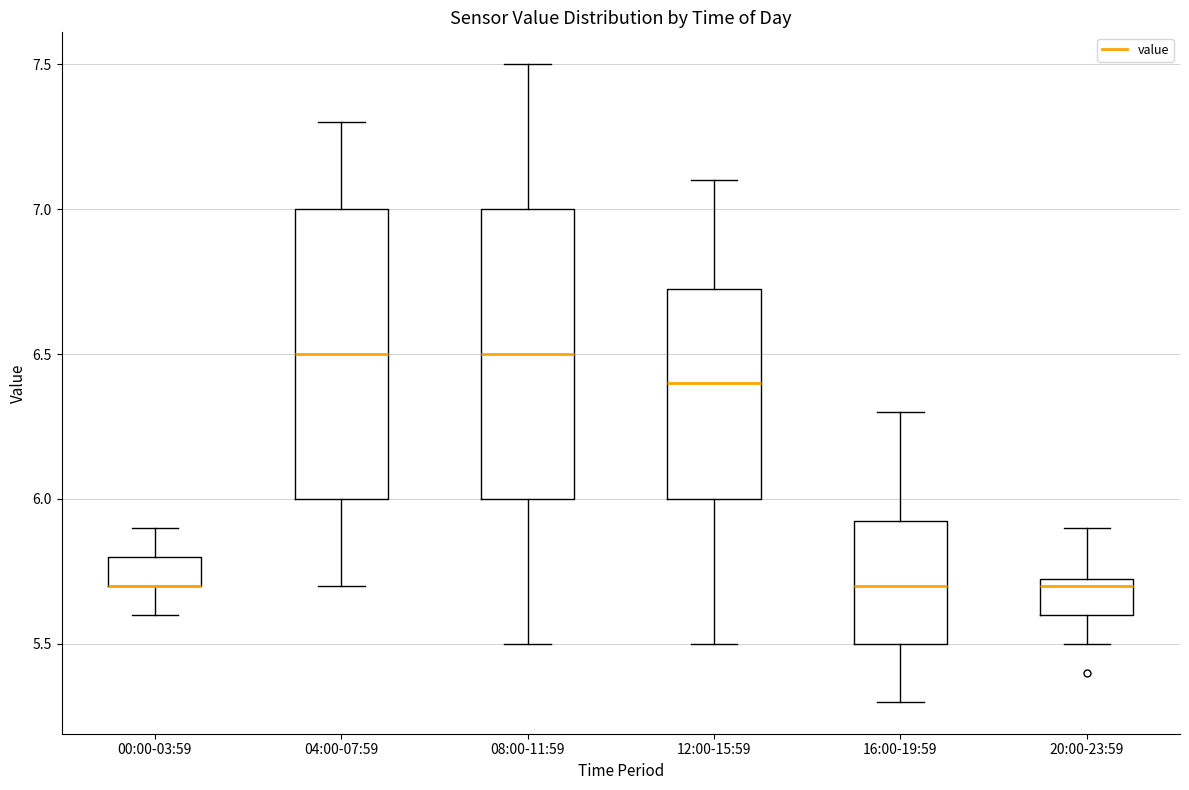

Reading left to right, transcribe this box plot: for each box, give where its median line is, the range the box spans, and where its two whiskers end, as read against the y-axis. The values are not printed on the chart, so give them approximately, as read against the axis.

00:00-03:59: median 5.70 (drawn on the box's lower edge), box 5.70 to 5.80, whiskers 5.60 to 5.90
04:00-07:59: median 6.50, box 6.00 to 7.00, whiskers 5.70 to 7.30
08:00-11:59: median 6.50, box 6.00 to 7.00, whiskers 5.50 to 7.50
12:00-15:59: median 6.40, box 6.00 to 6.75, whiskers 5.50 to 7.10
16:00-19:59: median 5.70, box 5.50 to 5.95, whiskers 5.30 to 6.30
20:00-23:59: median 5.70, box 5.60 to 5.75, whiskers 5.50 to 5.90